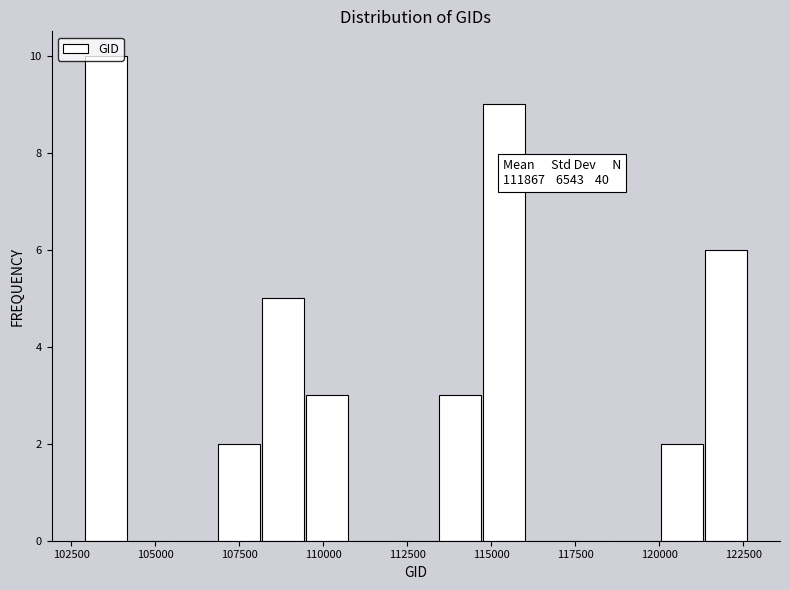

Around what value on the x-axis is the tallest bar? Give the approximate position of its centre, as read against the axis.

103500